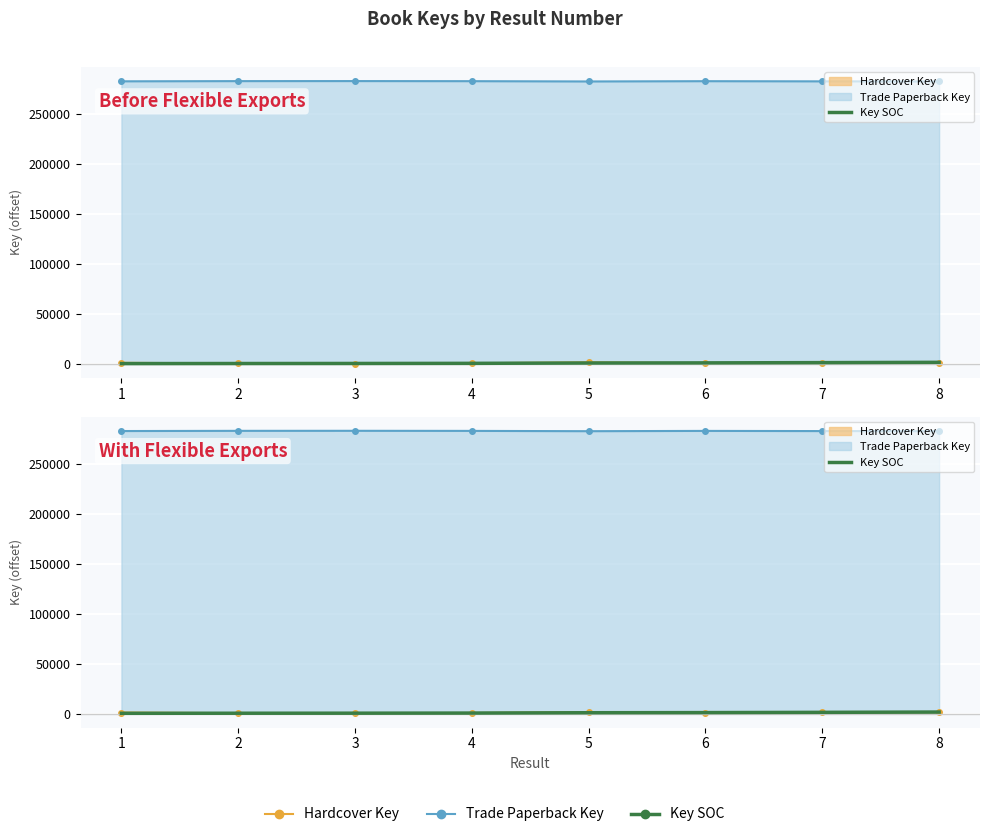

How many categories are shown in the chart?

8